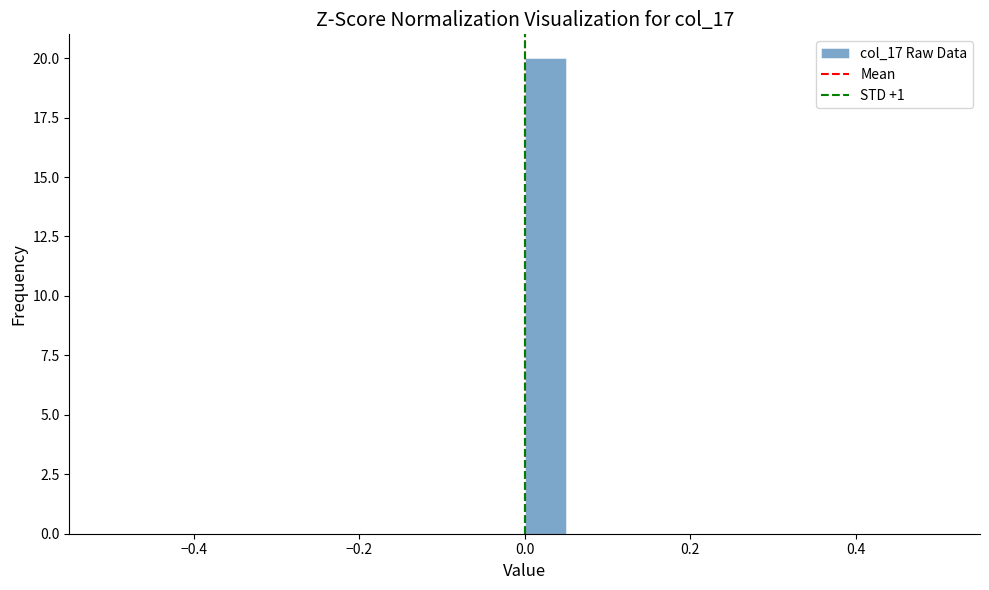

Around what value on the x-axis is the tallest bar? Give the approximate position of its centre, as read against the axis.

0.02